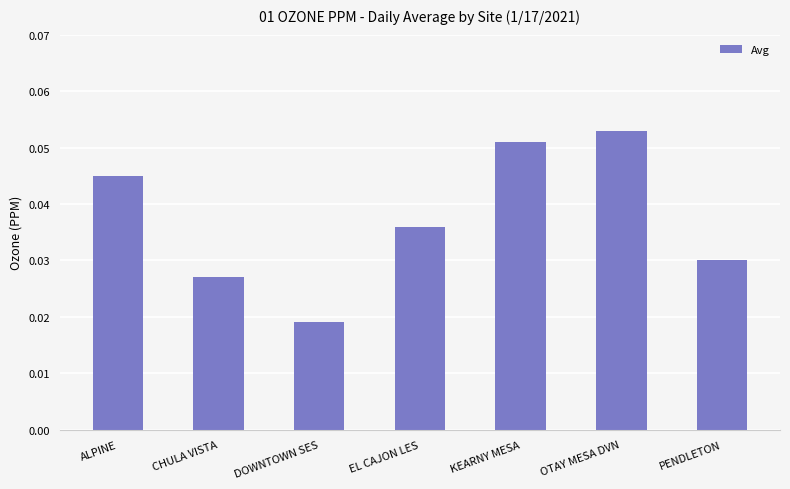

How many values are between 0 and 1?

7